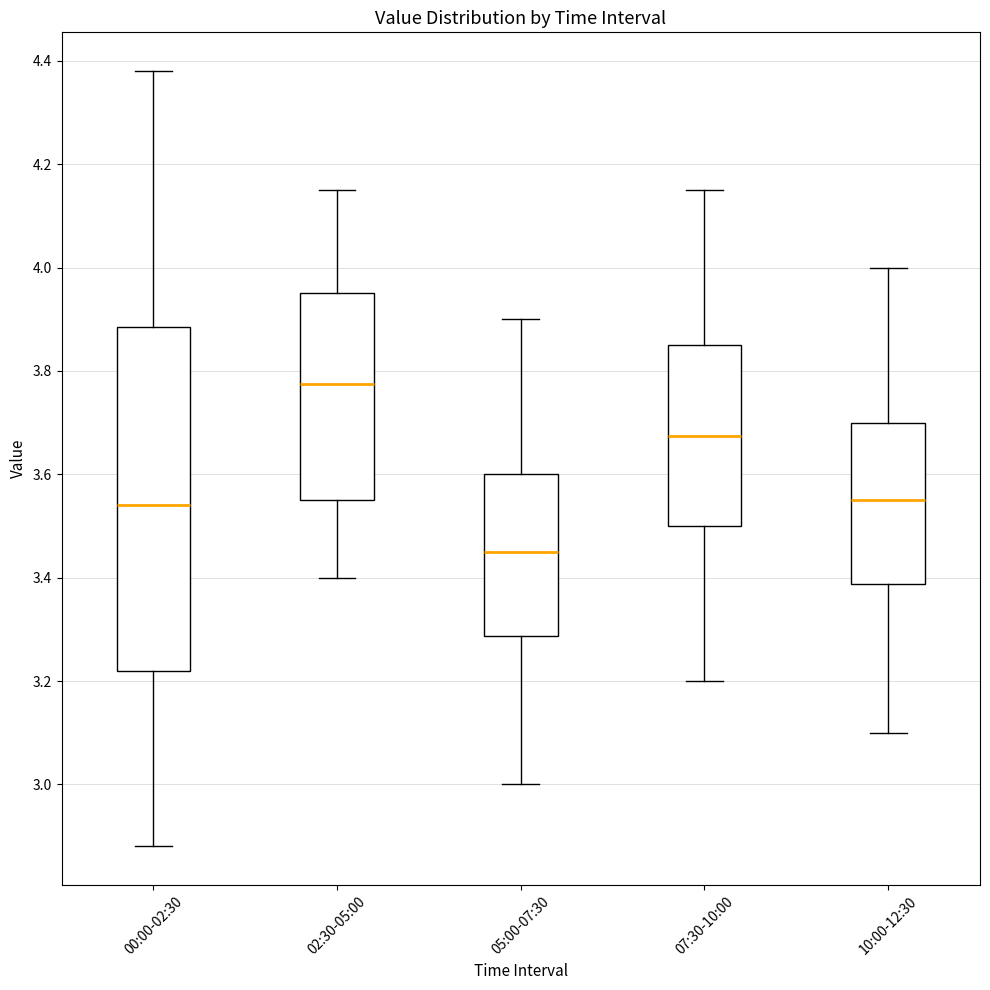

Which box's median line is the highest?

02:30-05:00